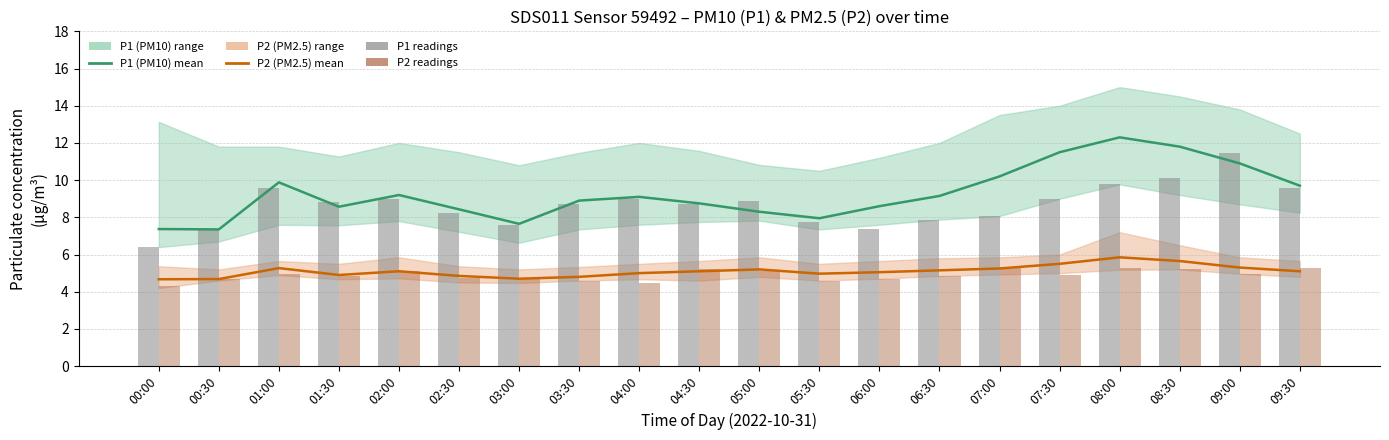

True or false: P2 readings has a value of 4.8 at 01:30.

True